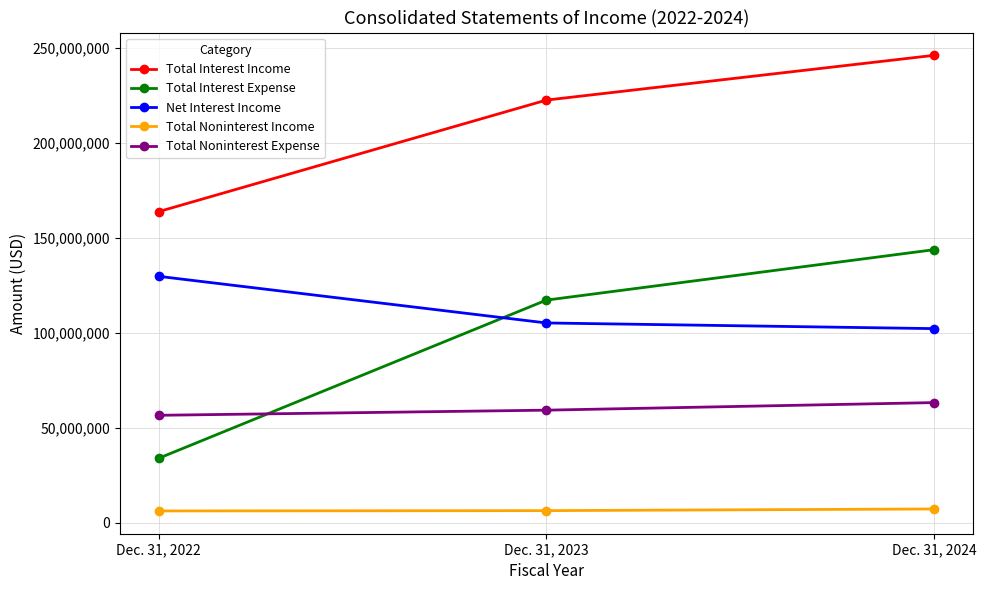

What is the minimum value for Total Interest Expense?

33997000